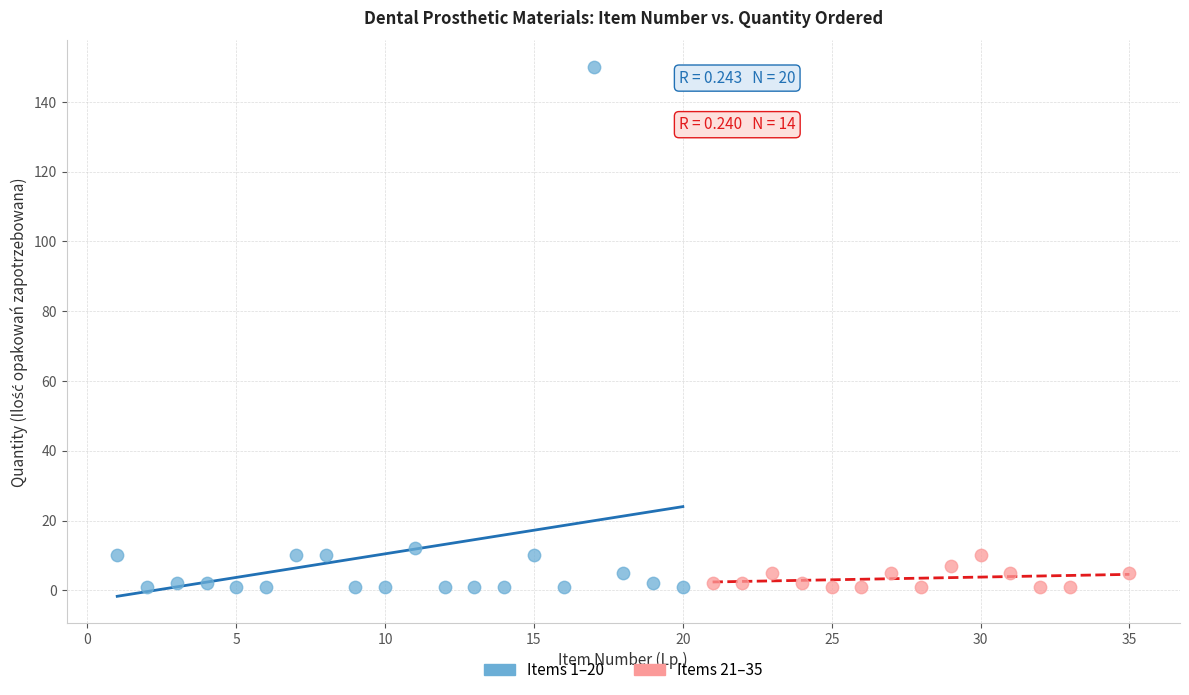

Which series reaches the maximum Y coordinate?

Items 1–20